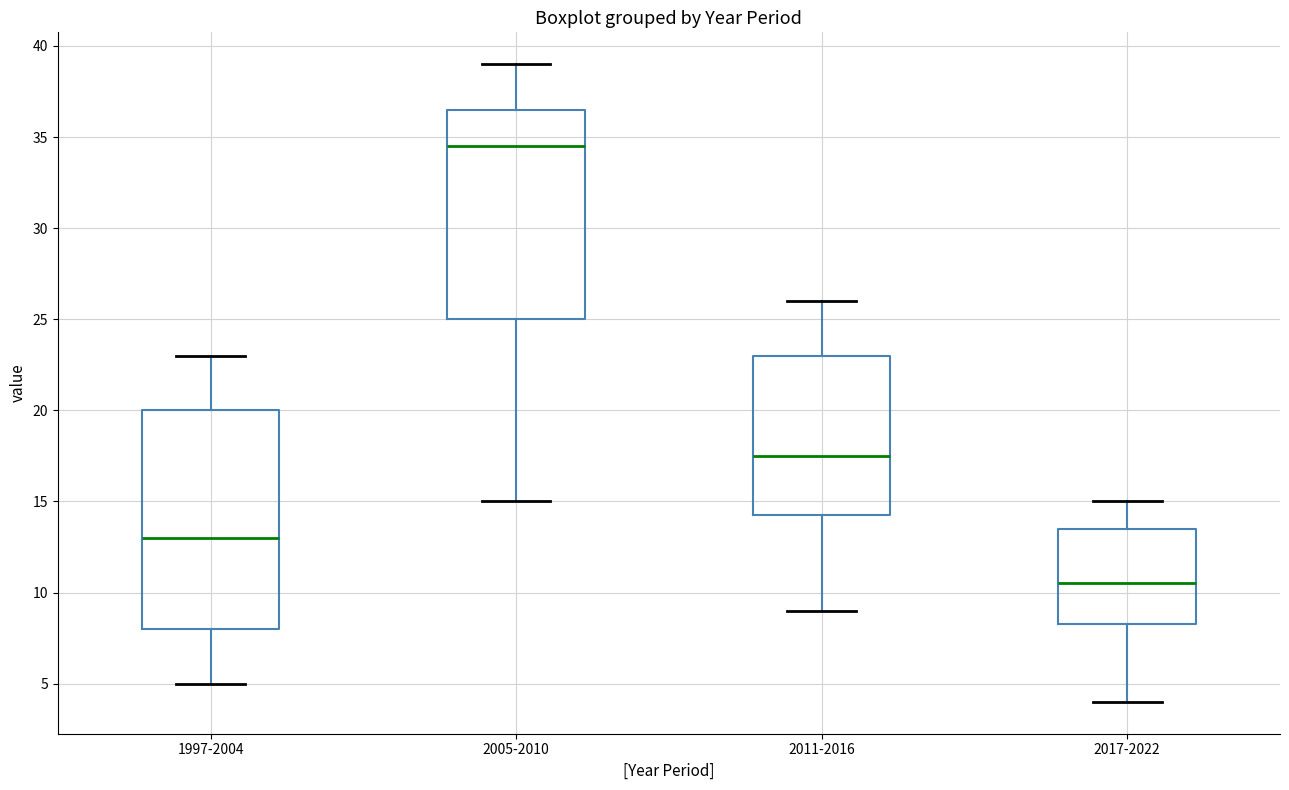

Which box has the lowest median line?

2017-2022